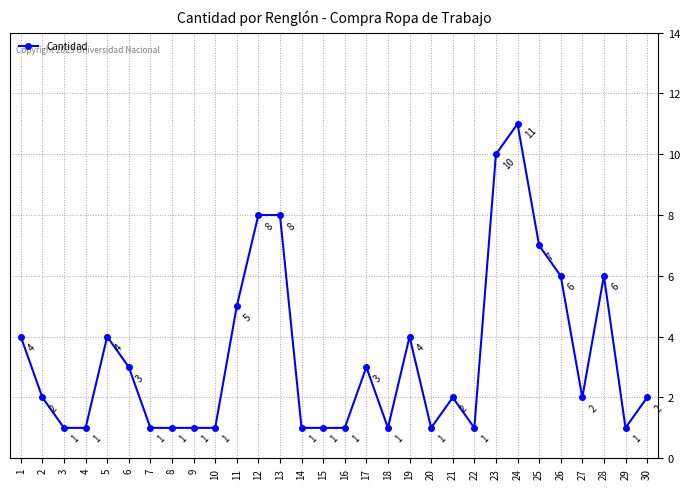

At which category does the chart reach its peak across all series?

24